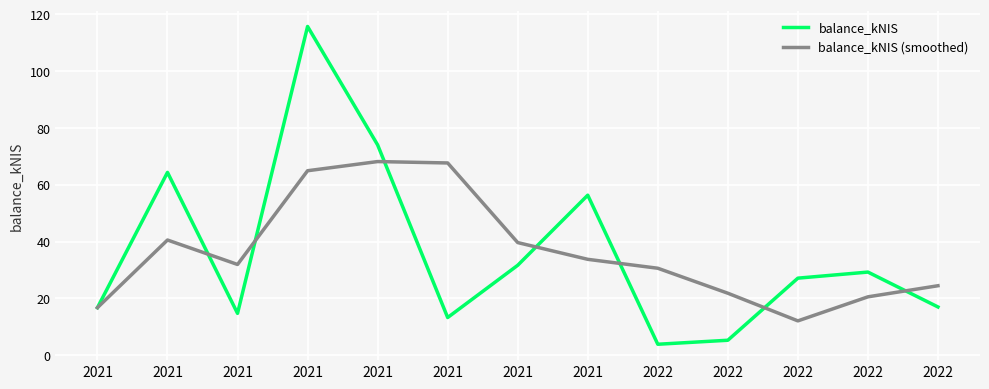

Does the chart have visible grid lines?

Yes